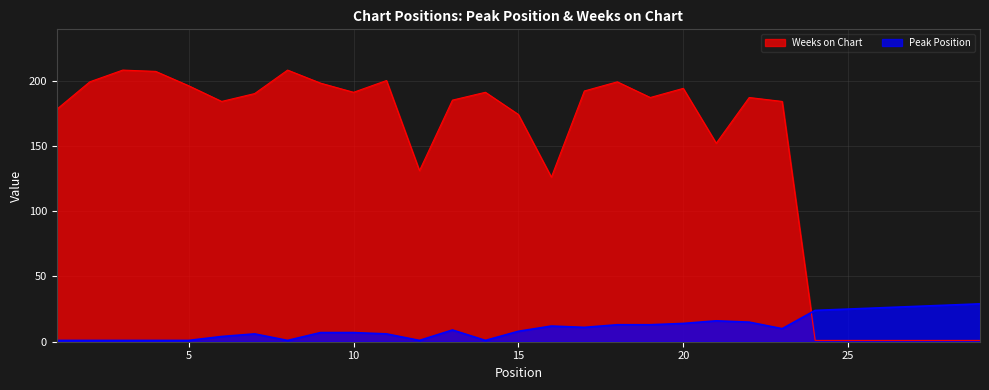

At which category does the chart reach its minimum across all series?

1